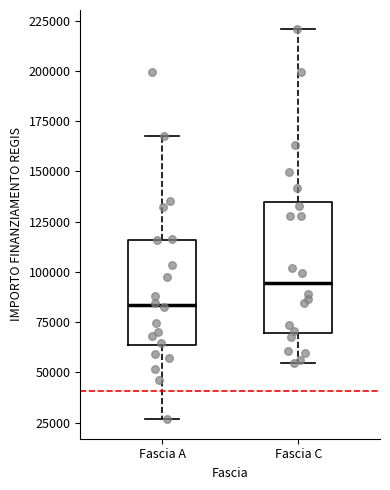

Where does the lower whisker of the box for Fascia C end on the y-axis? The values are not printed on the chart, so give them approximately, as read against the axis.

55000